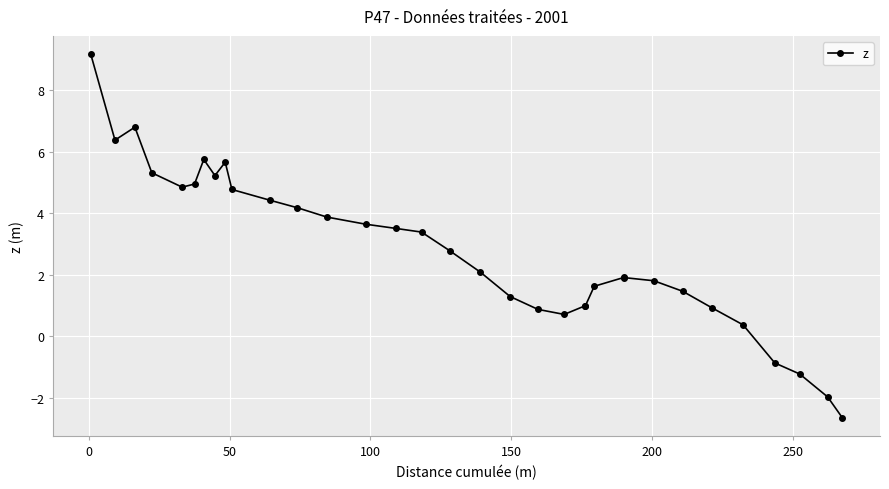

What is the difference between the maximum and minimum values?

11.8